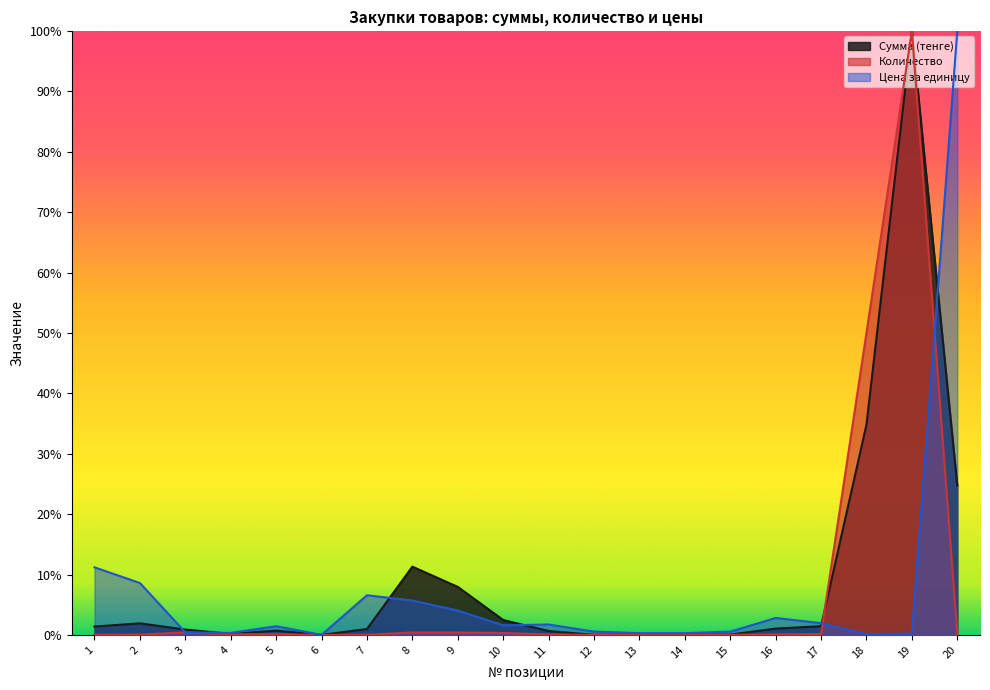

What are all the series names shown in the legend?

Сумма (тенге), Количество, Цена за единицу